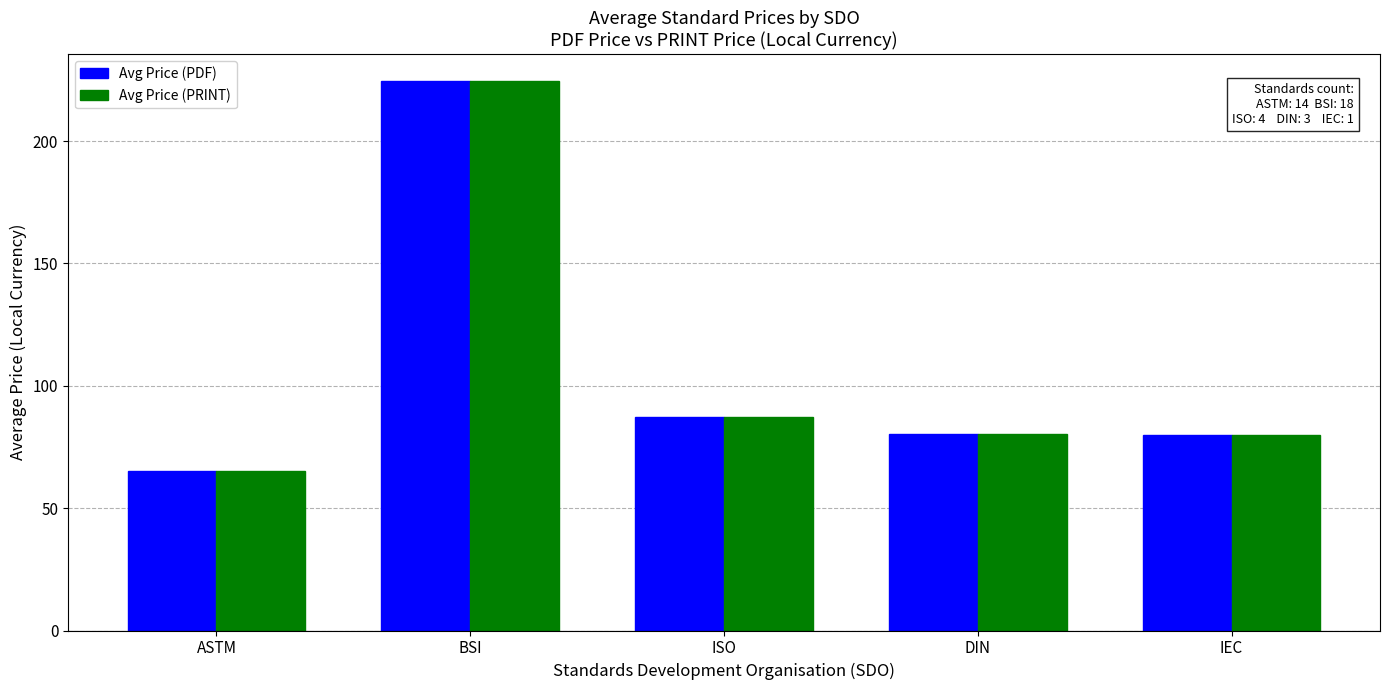

What is the sum of all Avg Price (PRINT) values?

537.4